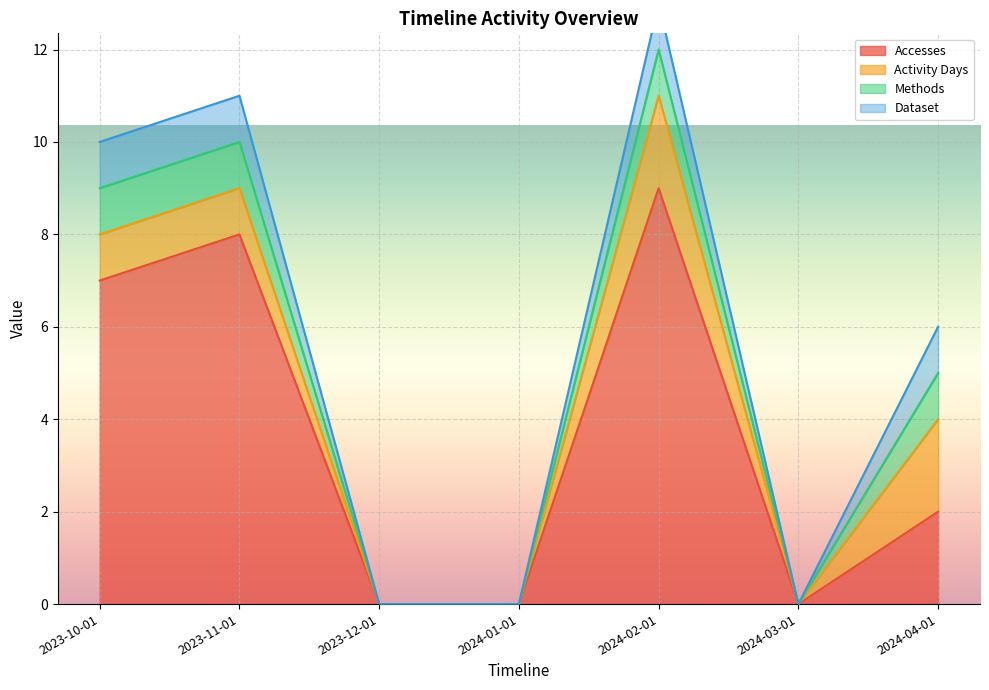

The value of Accesses at 2023-10-01 is 3. True or false?

False